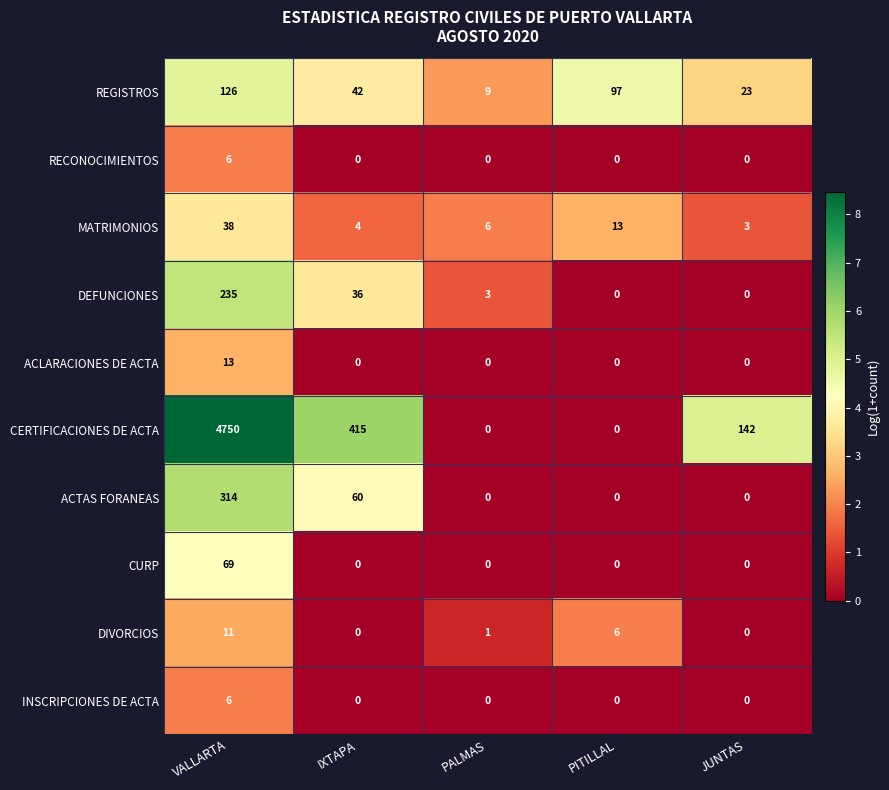

Rank the categories by REGISTROS value from highest to lowest.

VALLARTA, PITILLAL, IXTAPA, JUNTAS, PALMAS